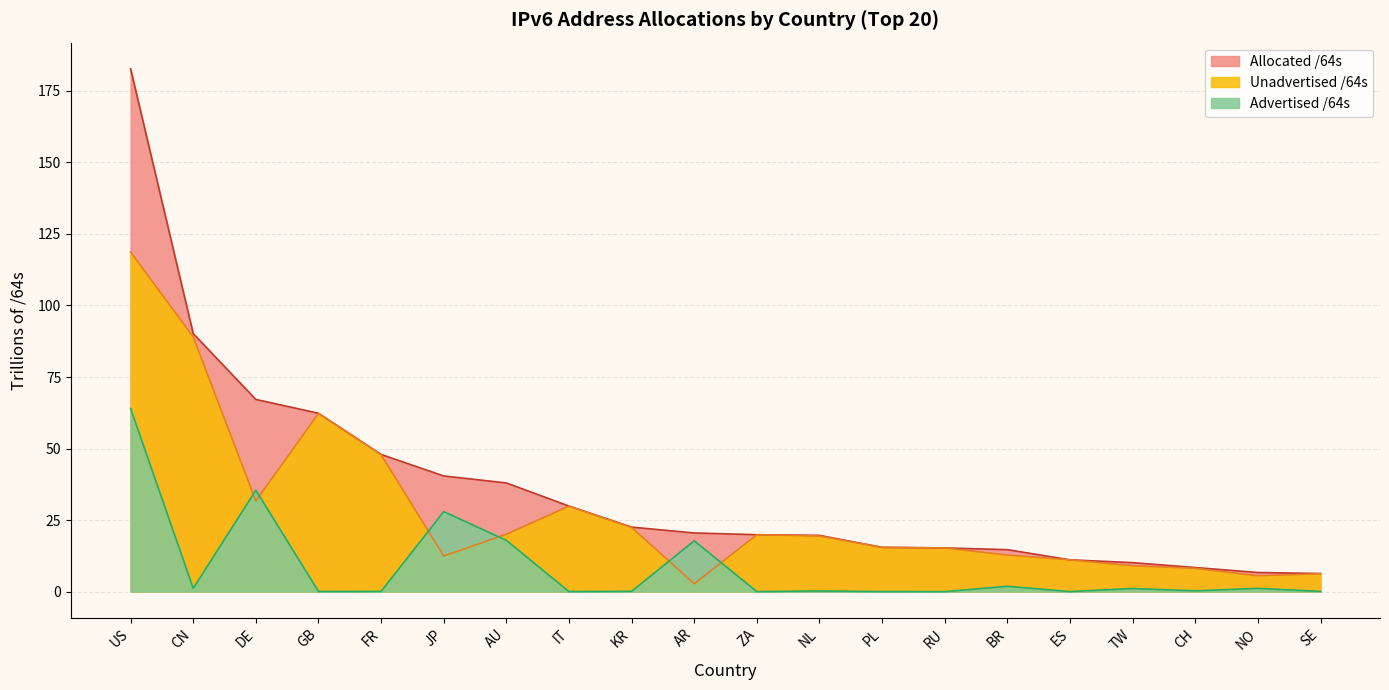

How many times do Unadvertised /64s and Advertised /64s cross each other?

6